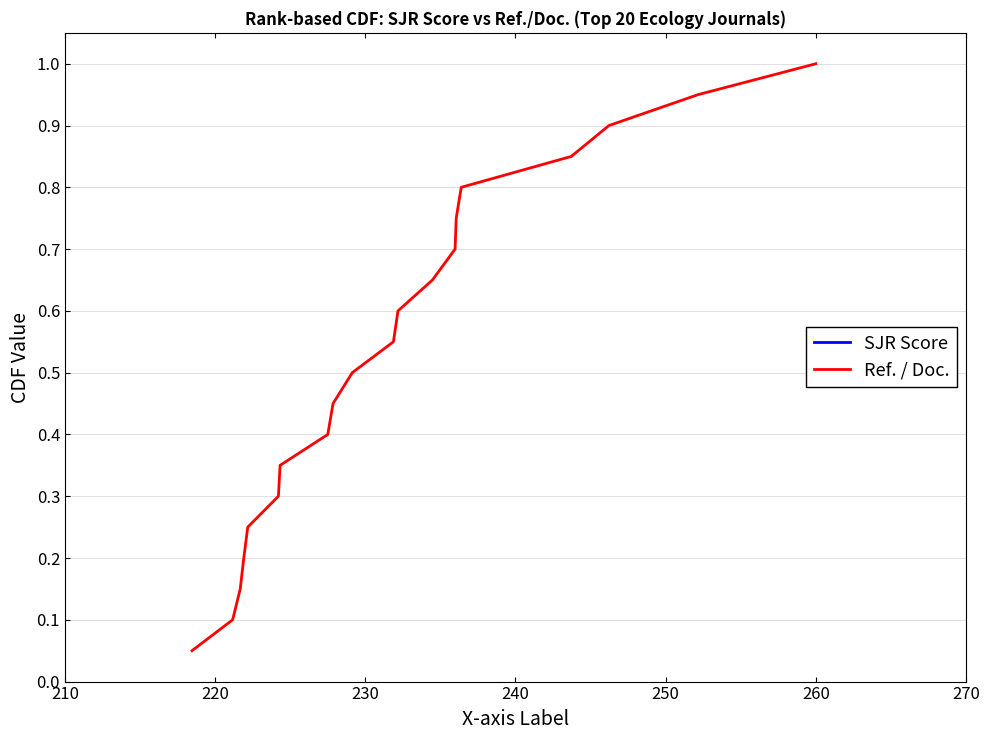

How many lines are shown in the chart?

2